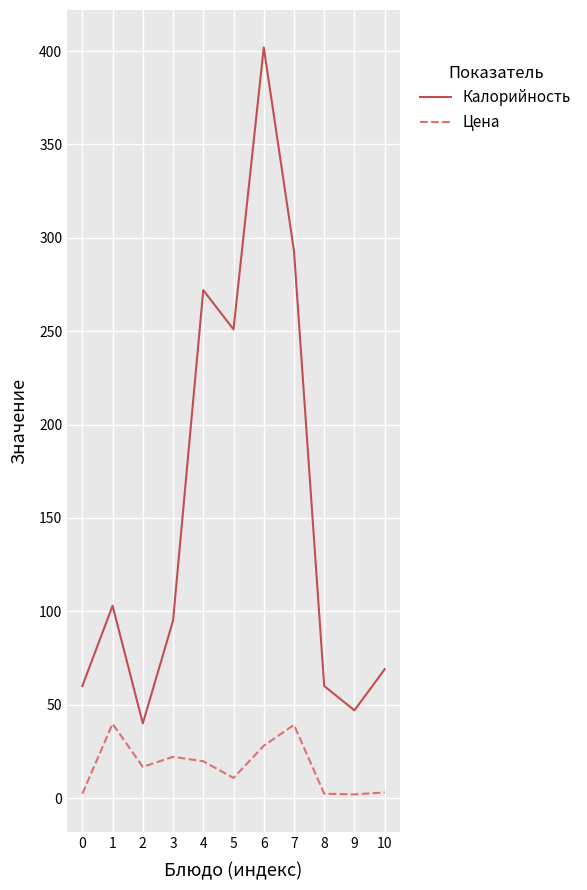

The Калорийность series shows 251.0 at 5. True or false?

True